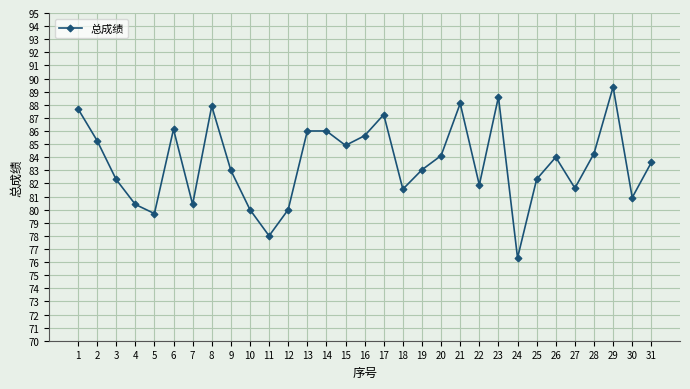

What is the change in value from 13 to 16?

-0.4